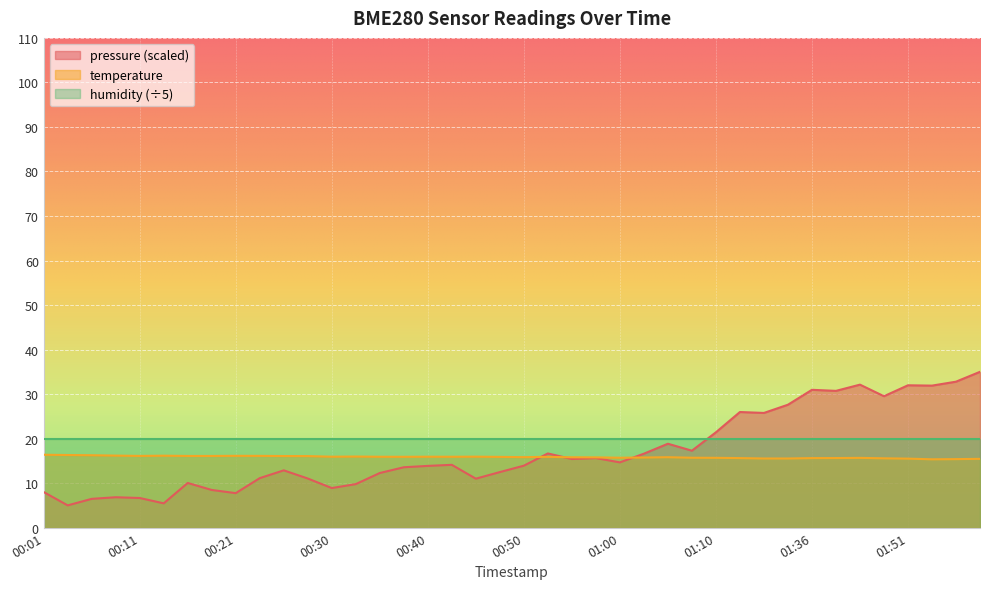

What is the minimum value for pressure_norm?

5.0